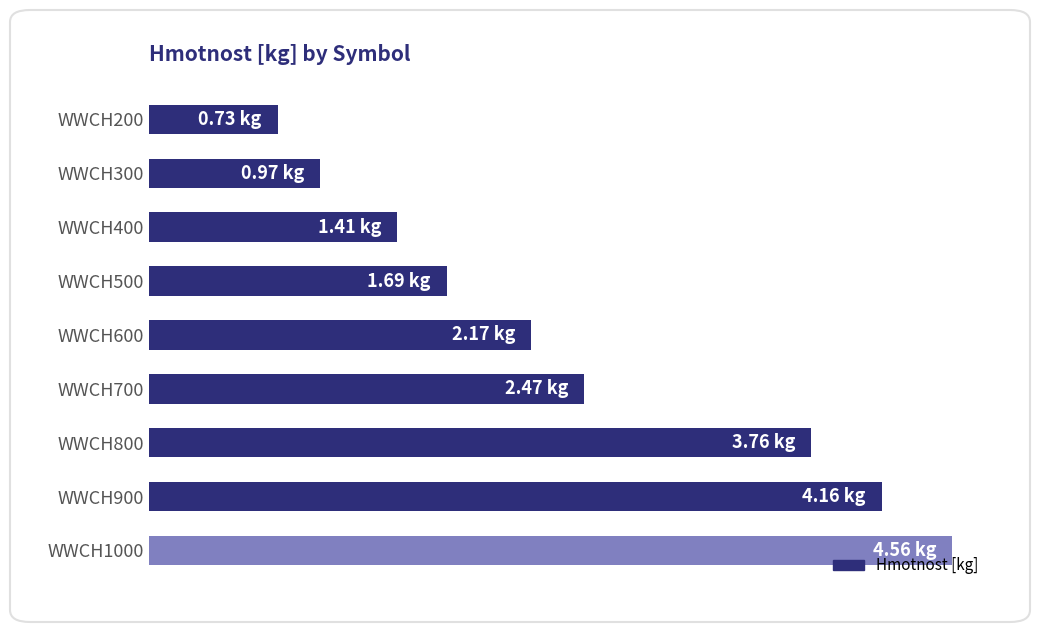

List the labels in order of value, largest first.

WWCH1000, WWCH900, WWCH800, WWCH700, WWCH600, WWCH500, WWCH400, WWCH300, WWCH200